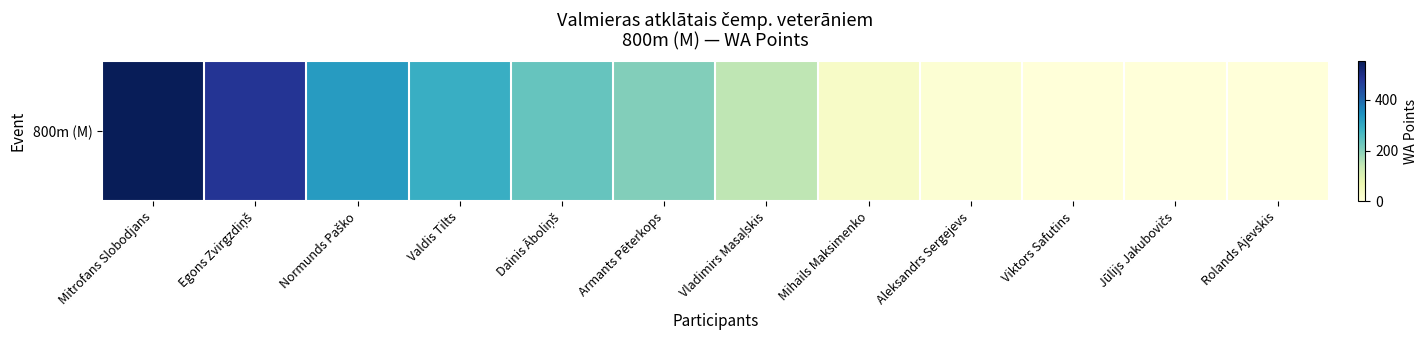

What is the difference between the second highest and second lowest values?

483